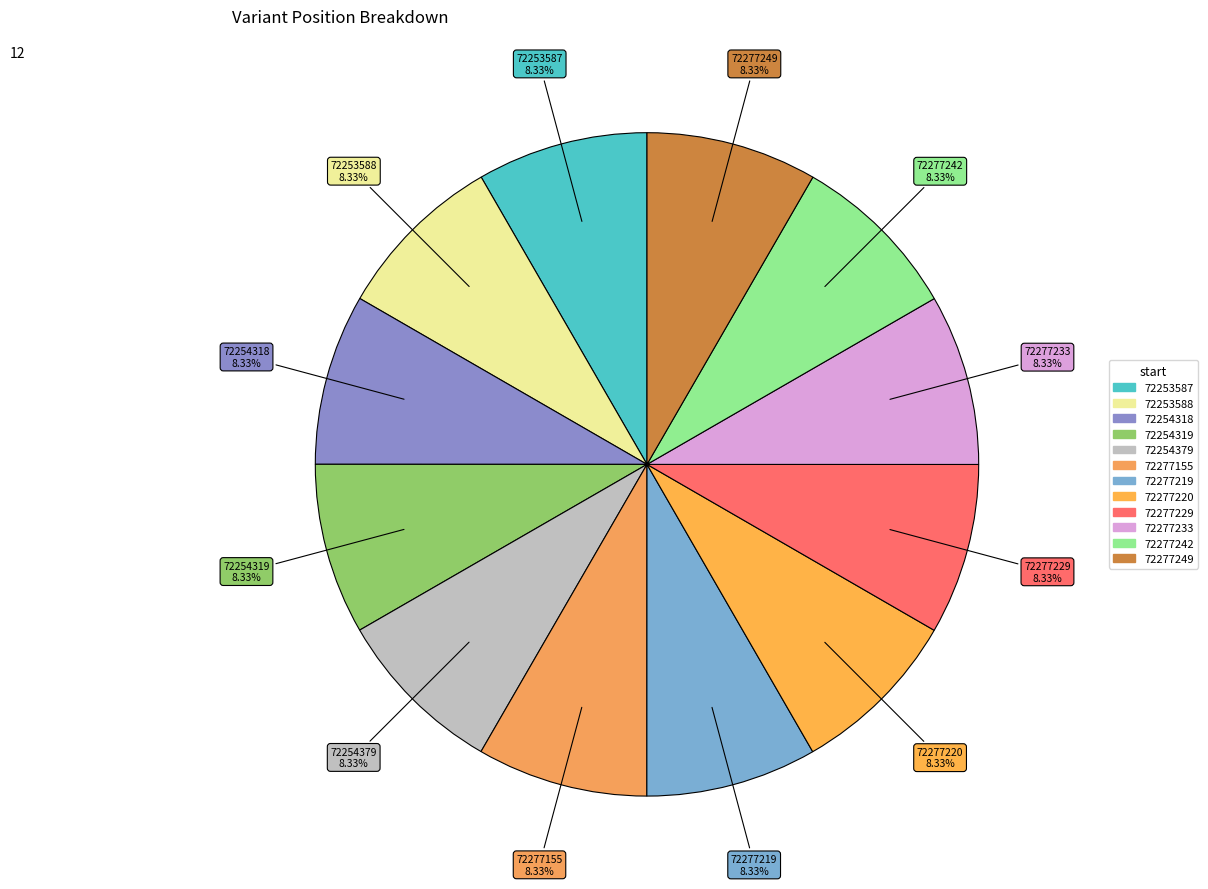

Approximately how many times larger is the value at 72253587 compared to 72254318?

1.0